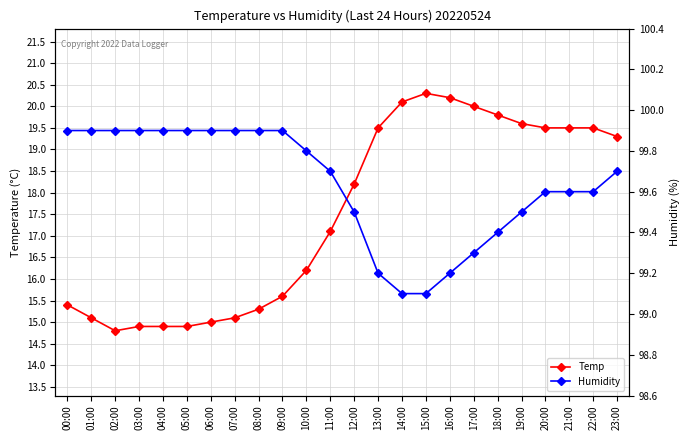

At which category does the chart reach its peak across all series?

00:00